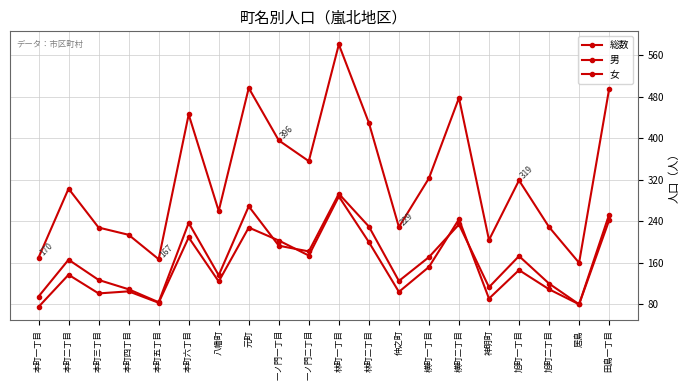

How many lines are shown in the chart?

3